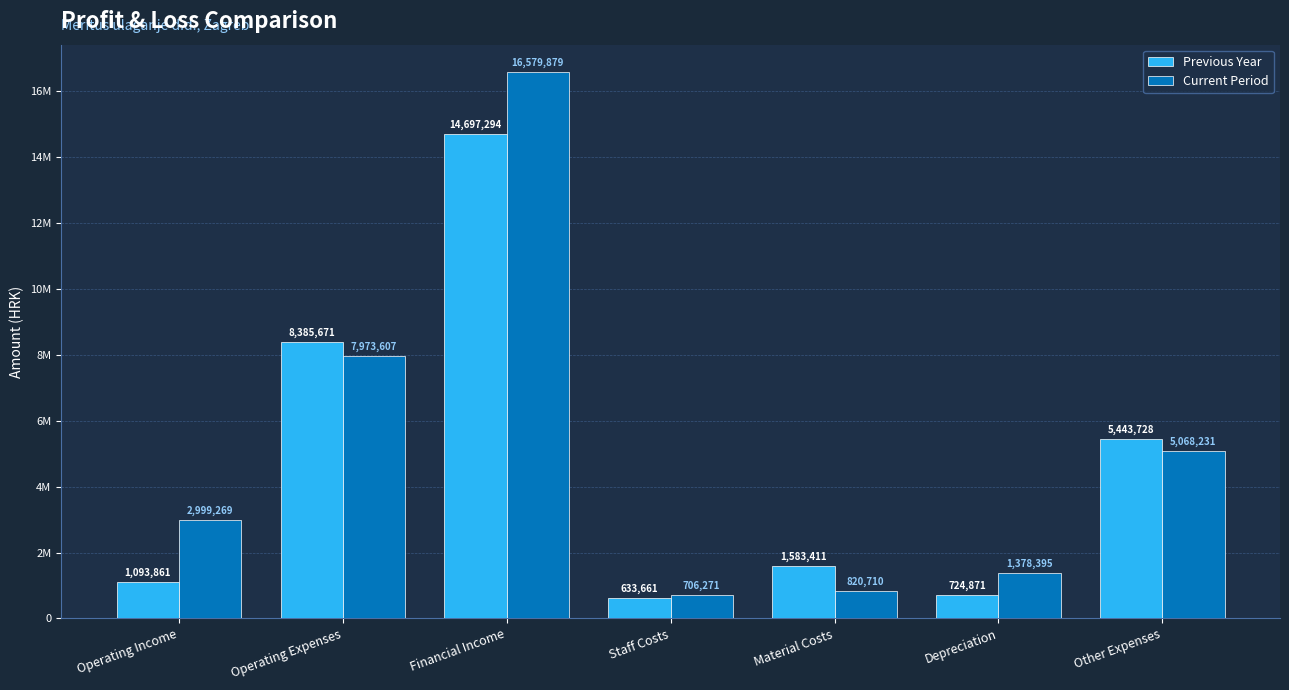

Are the bars horizontal?

No